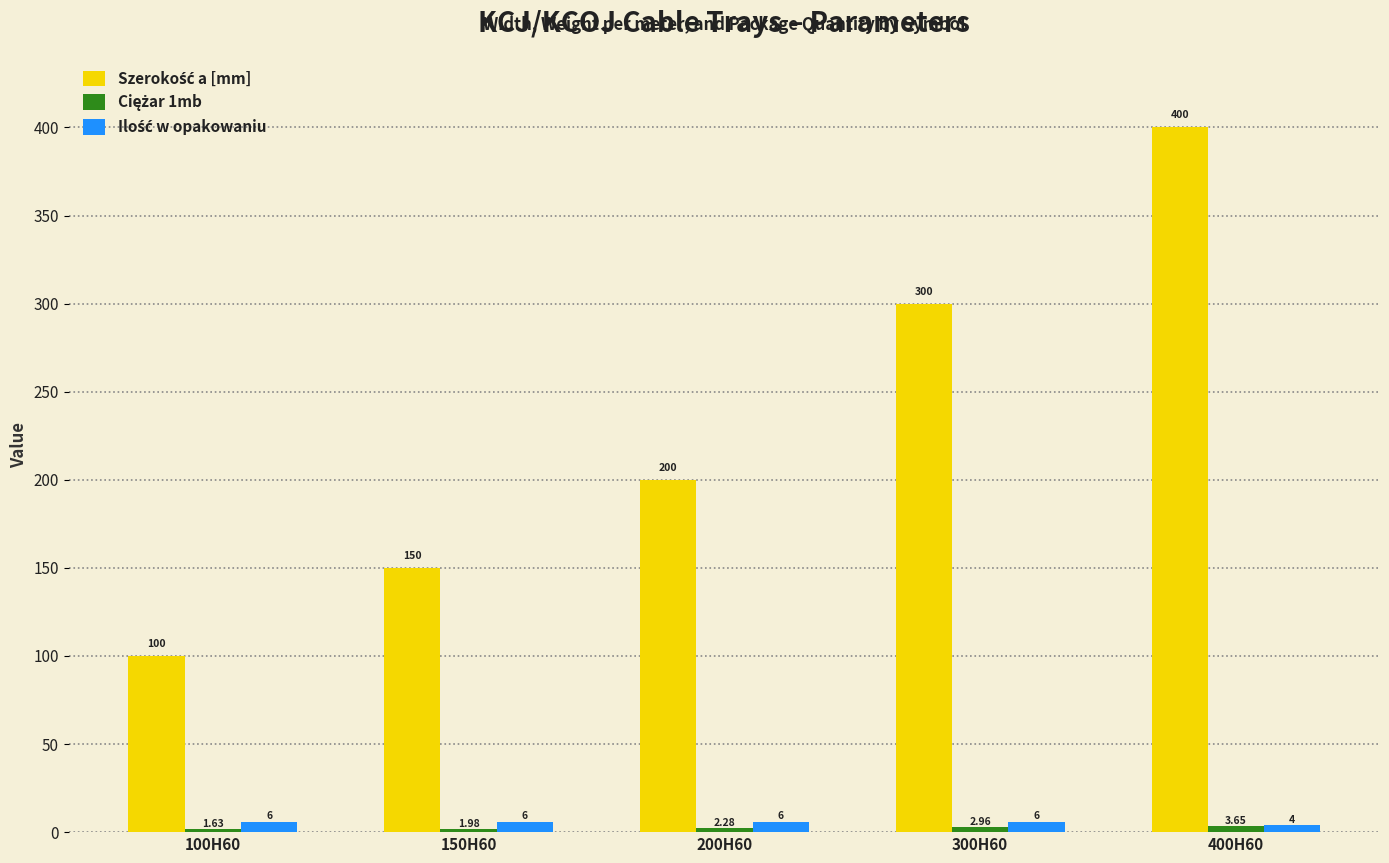

At how many categories does at least one series exceed 117?

4